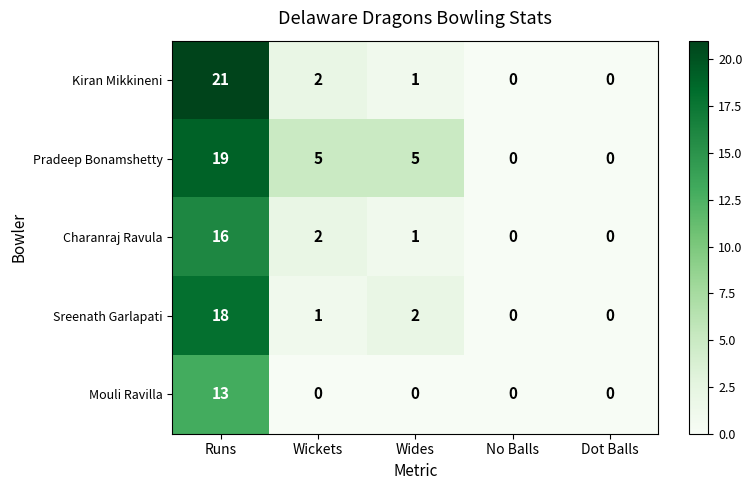

Which series has the largest total across all categories?

Pradeep Bonamshetty